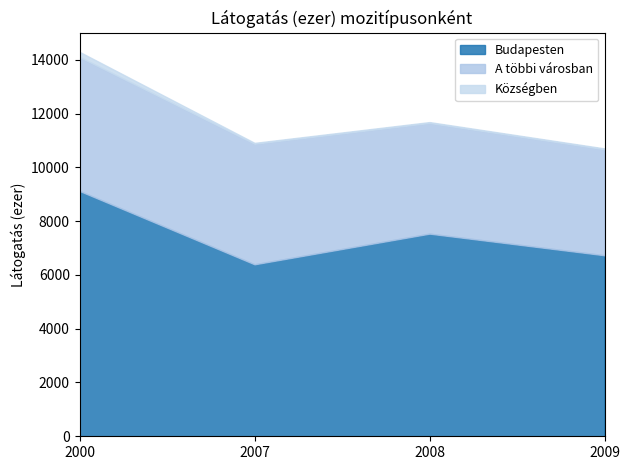

Reading right to left, list all the values displayed in this chart.

Budapesten: 6731	7535	6395	9123
A többi városban: 3943	4117	4484	4980
Községben: 30	31	31	191